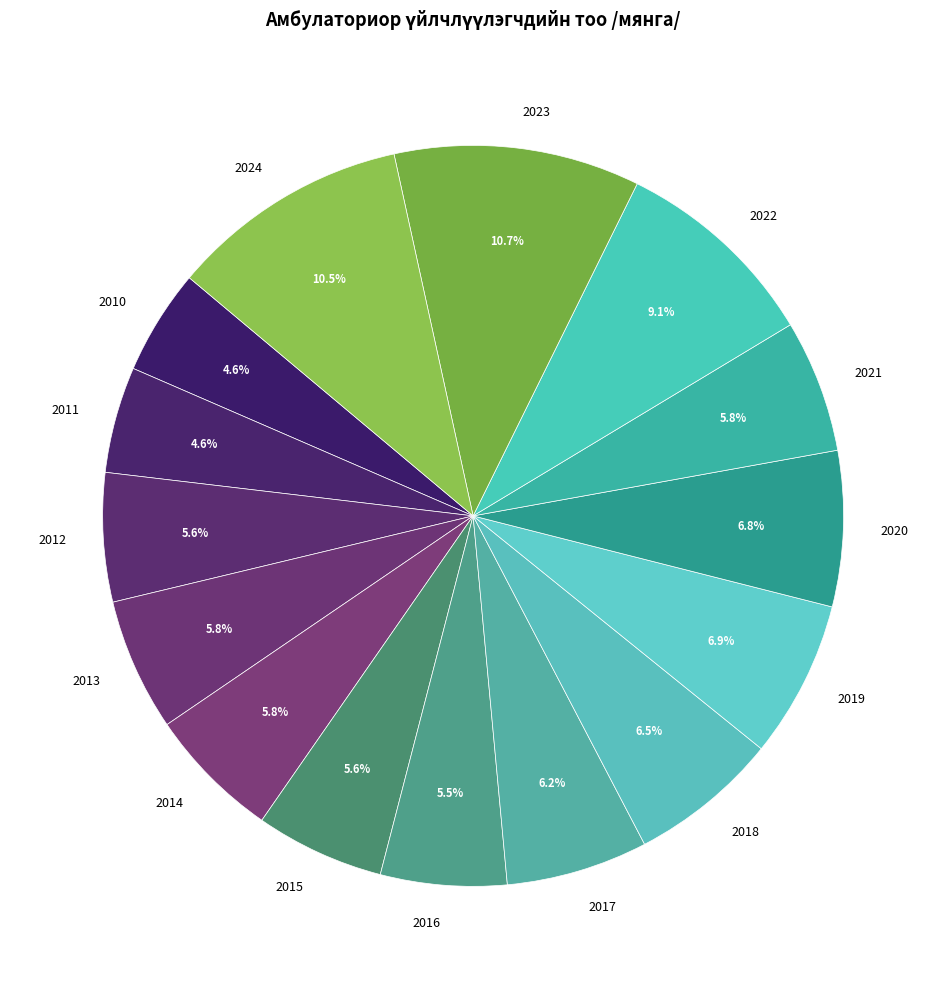

Is there any slice that represents more than half of the pie?

No